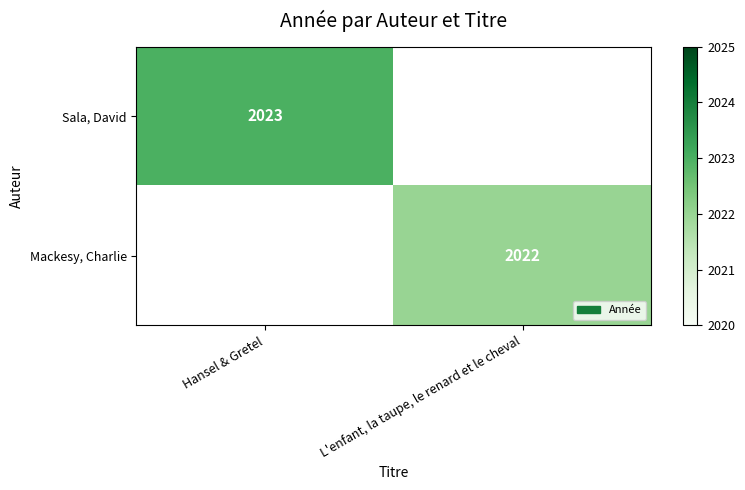

True or false: Mackesy, Charlie has a value of 452 at L'enfant, la taupe, le renard et le cheval.

False